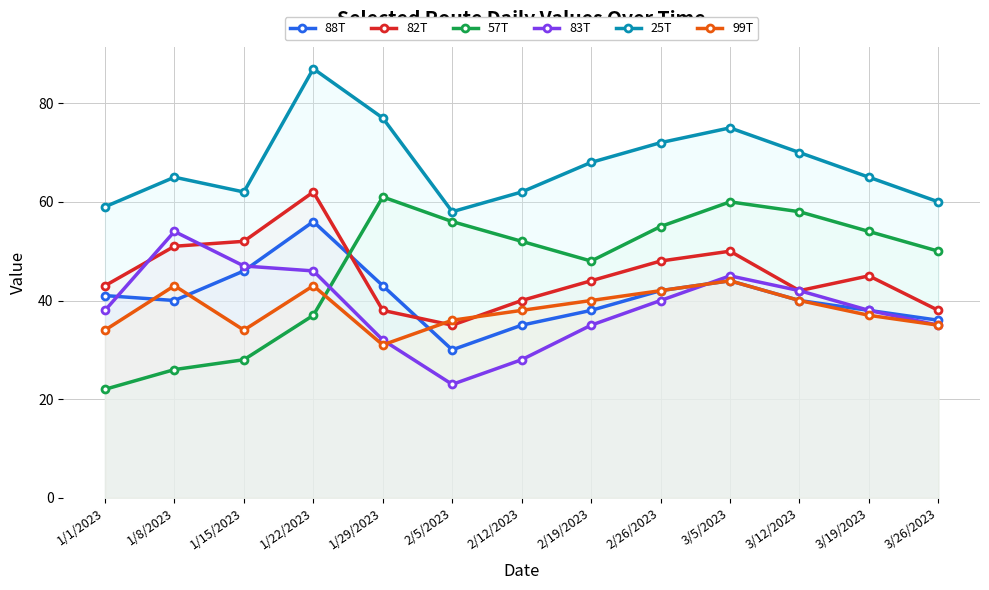

Which category has the lowest value in the 82T series?

2/5/2023